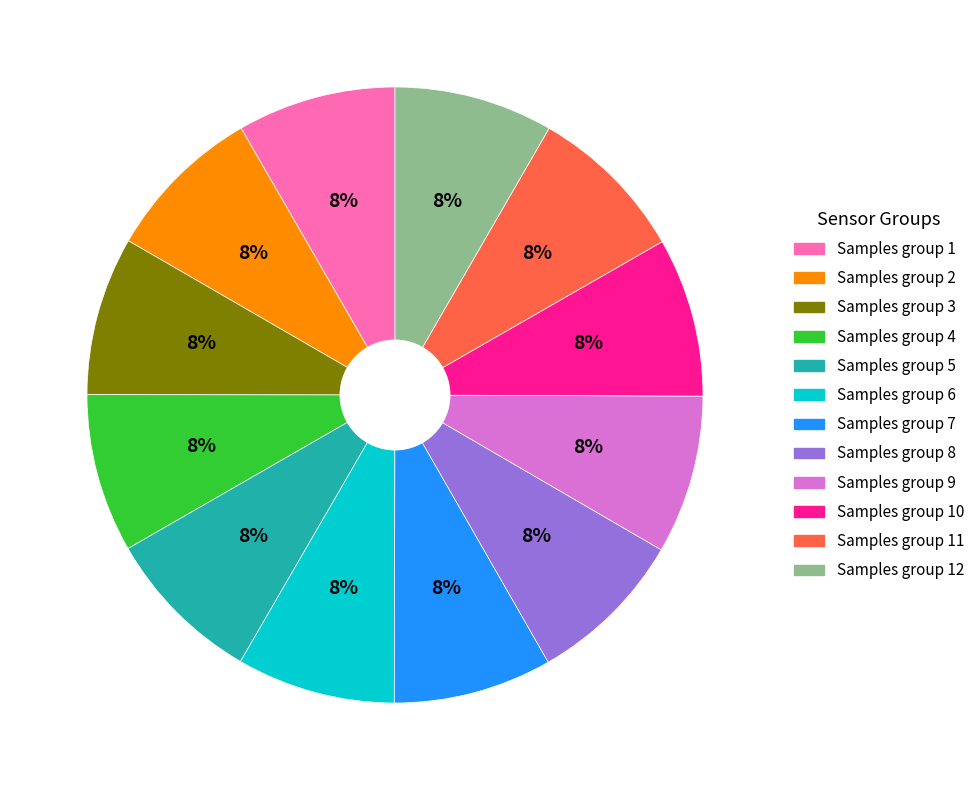

Does any single category account for the majority?

No